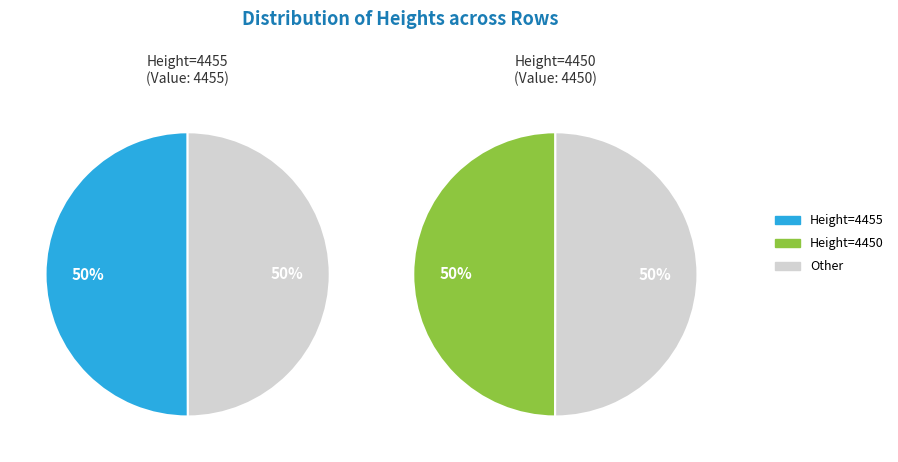

Rank the categories by value from lowest to highest.

Height=4450, Height=4455